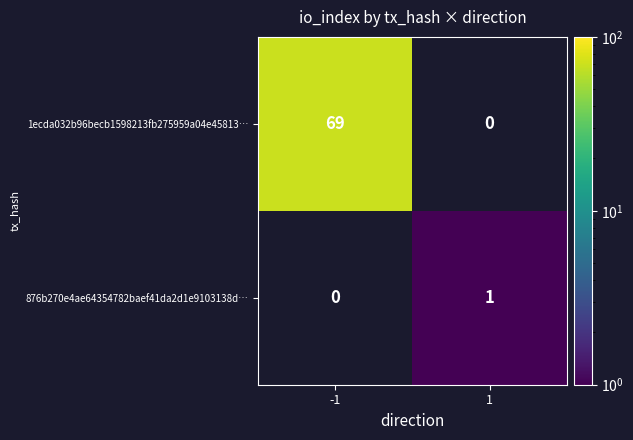

Between 1 and -1, which is larger?

-1